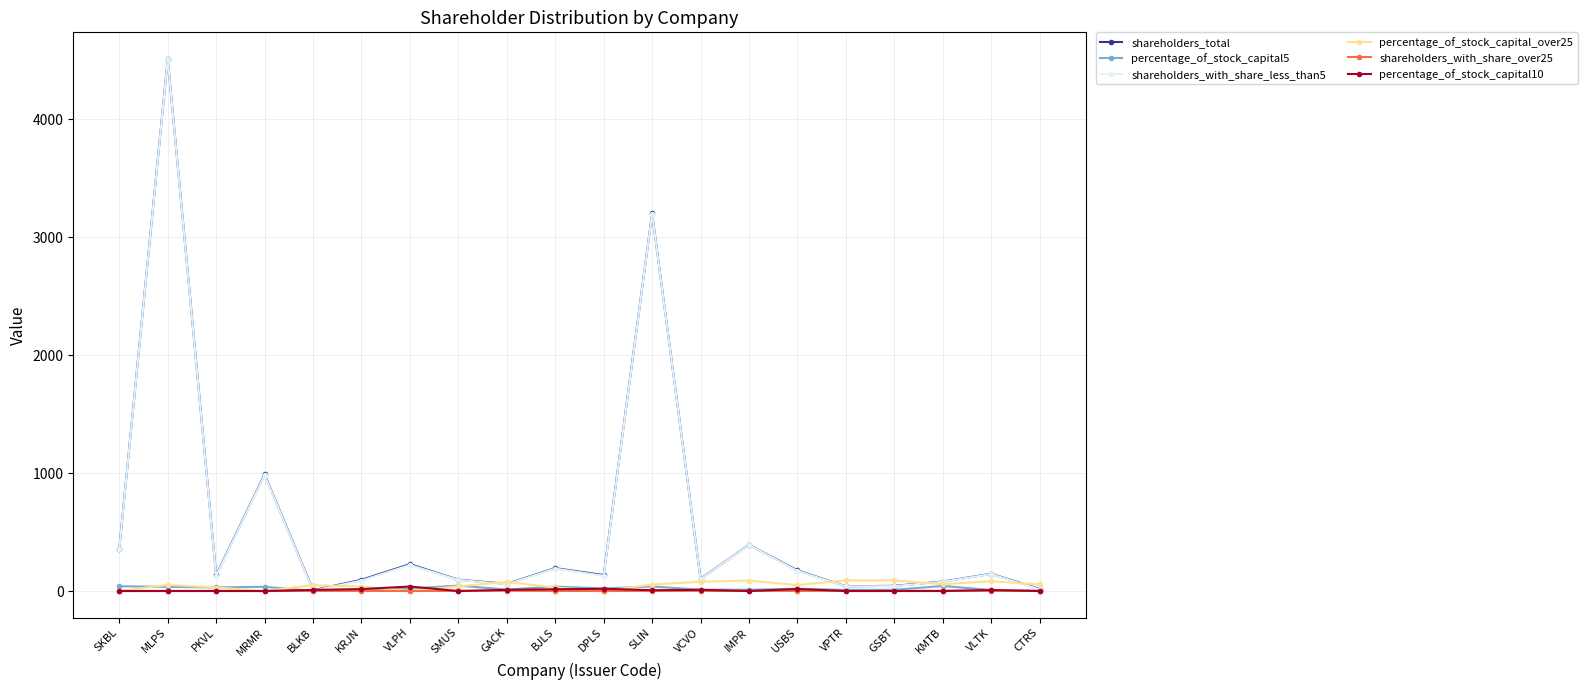

True or false: shareholders_with_share_less_than5 and shareholders_total intersect in this chart.

False